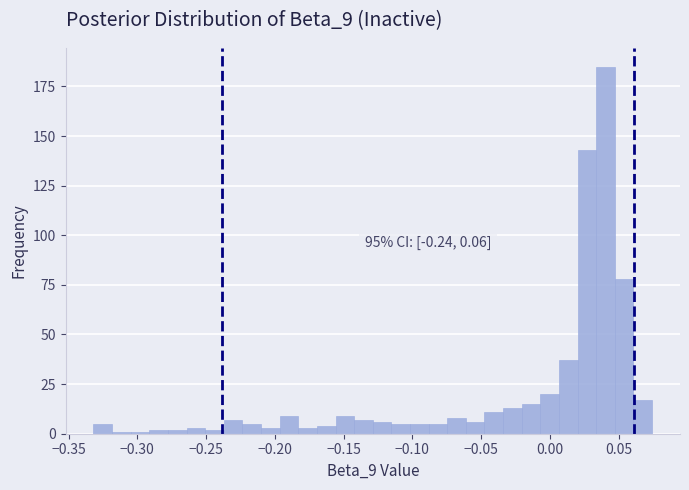

Around what value on the x-axis is the tallest bar? Give the approximate position of its centre, as read against the axis.

0.040